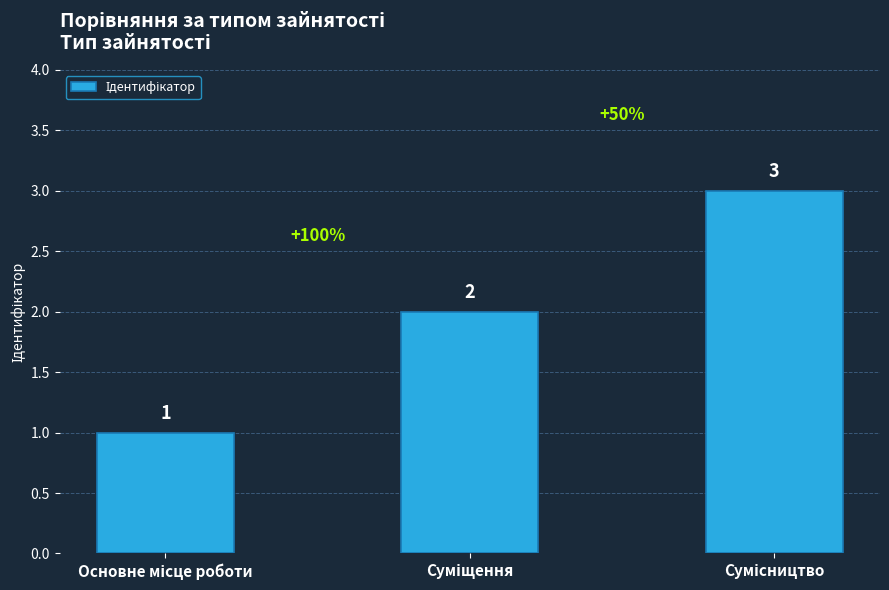

Does the chart contain any negative values?

No